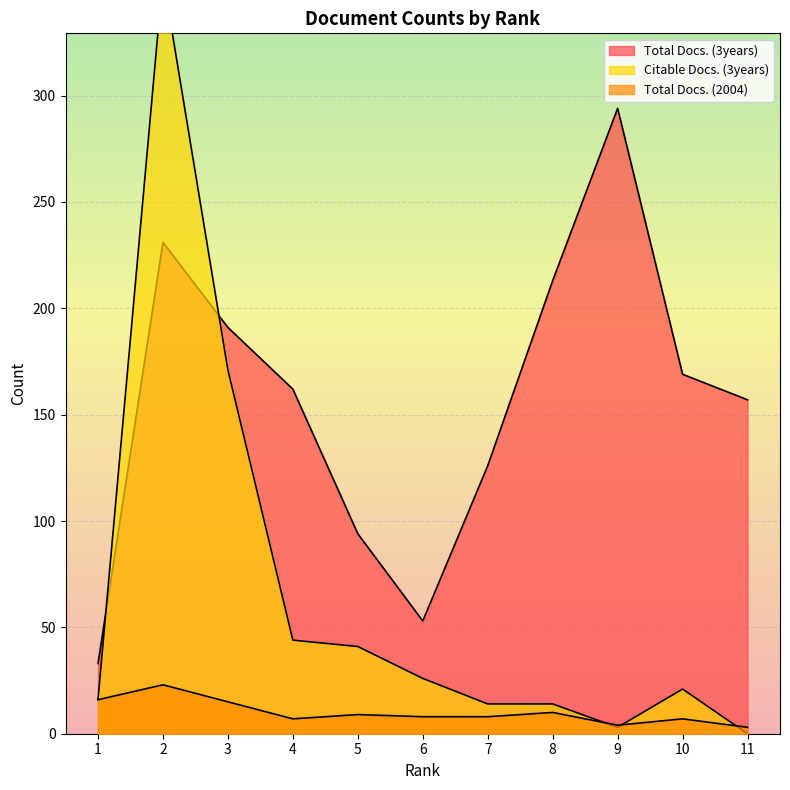

True or false: Total Docs. (3years) and Total Docs. (2004) cross at least once.

False